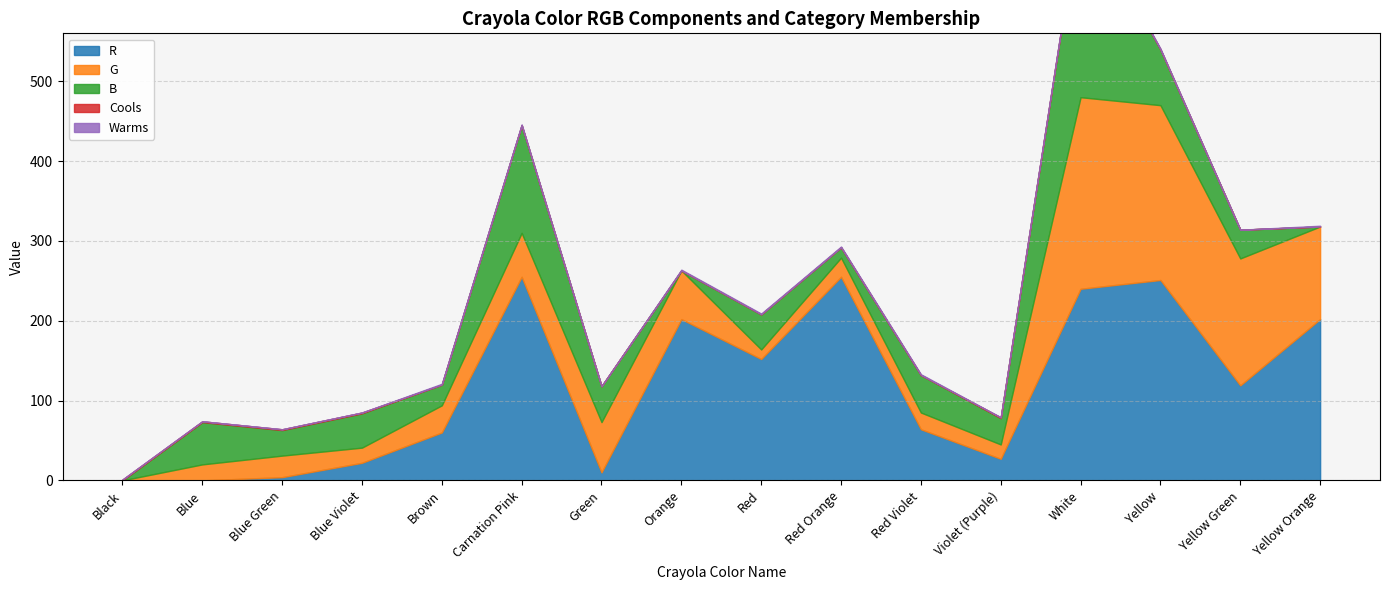

What are all the series names shown in the legend?

R, G, B, Cools, Warms